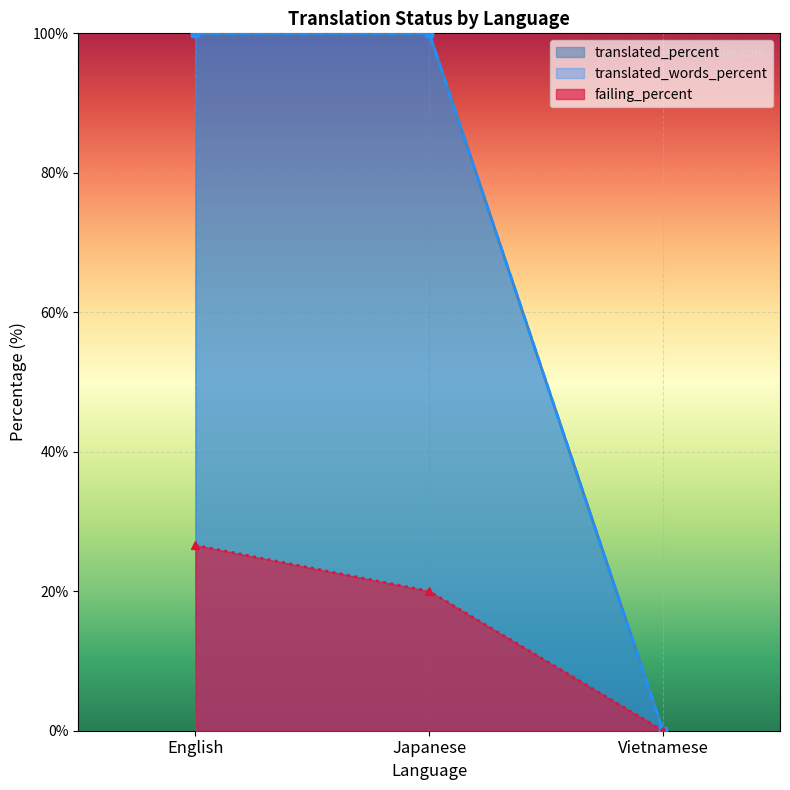

Which series has the widest spread of values?

translated_percent